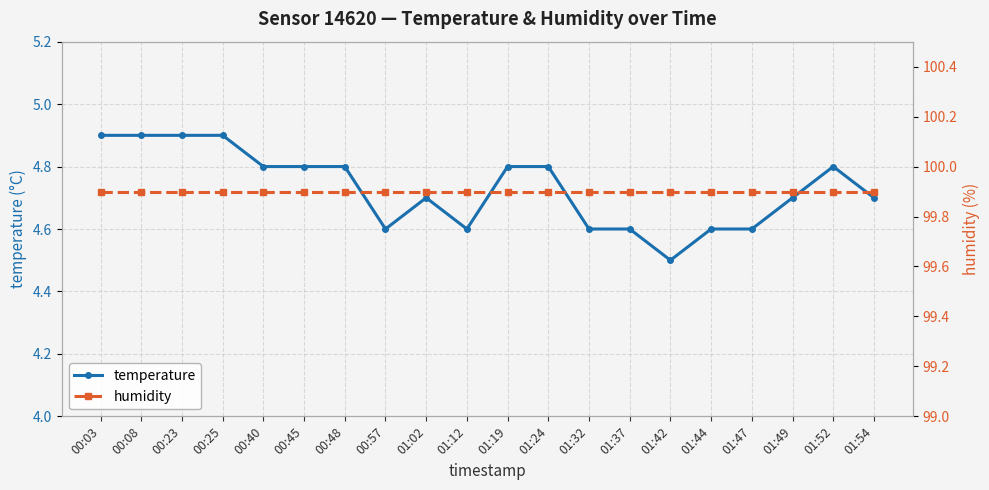

What is the difference between the maximum and minimum values in the temperature series?

0.4